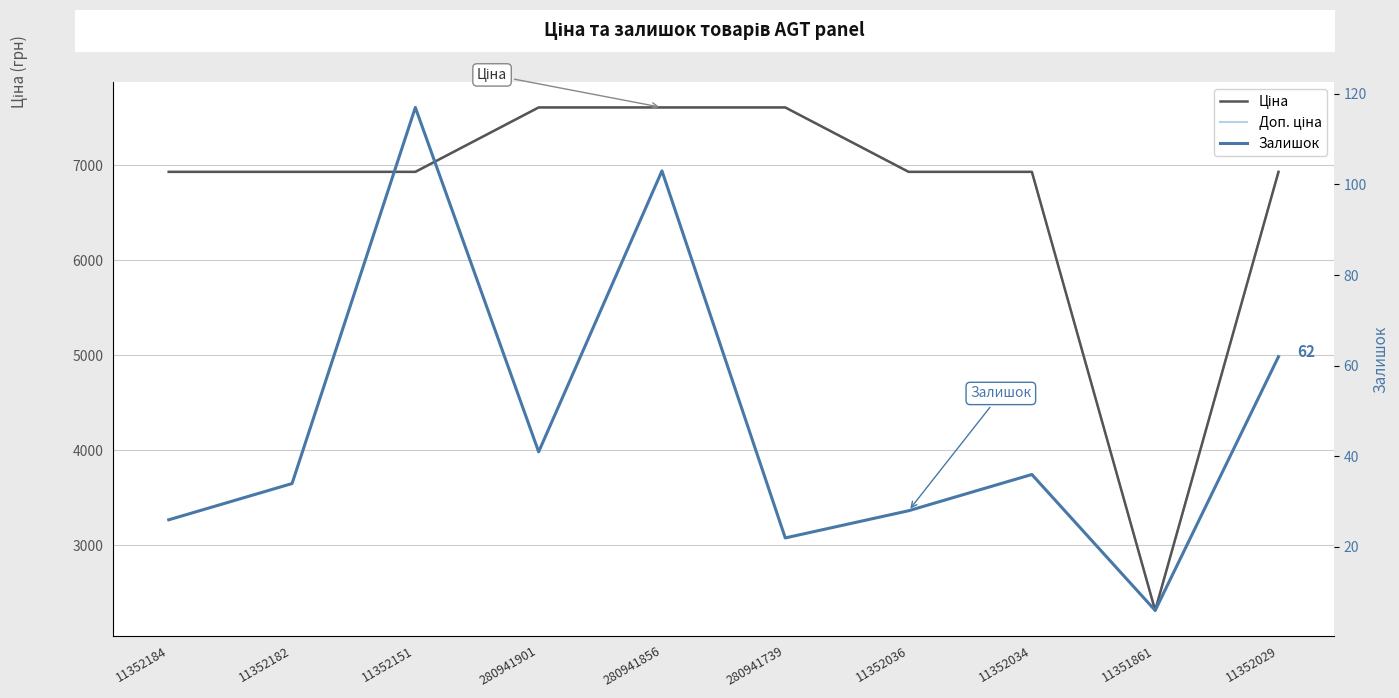

True or false: Доп. ціна and Ціна cross at least once.

False